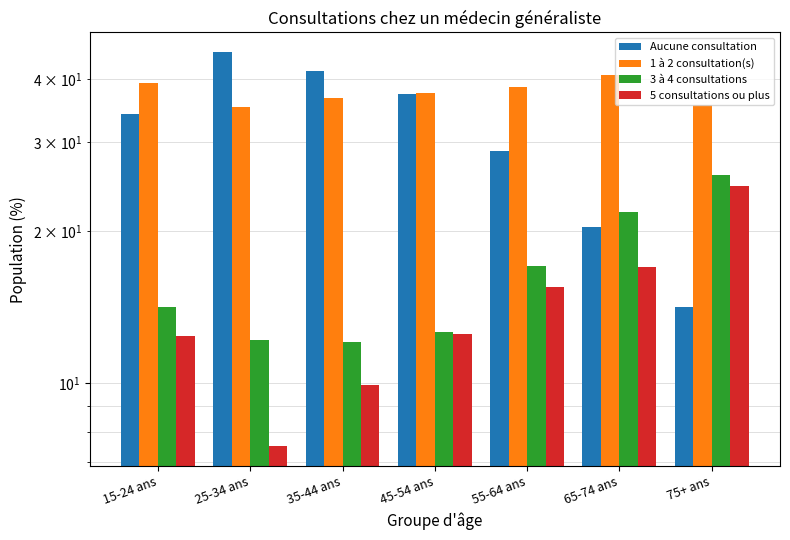

What is the total value across all series at 75+ ans?

100.0